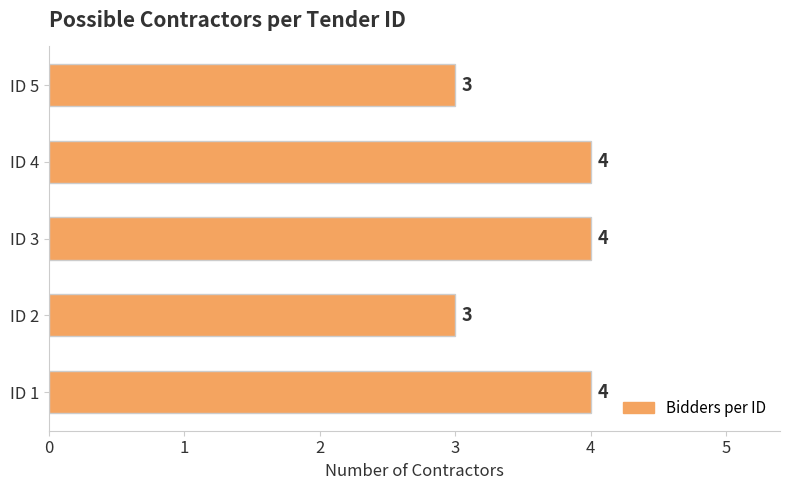

What is the average value?

4